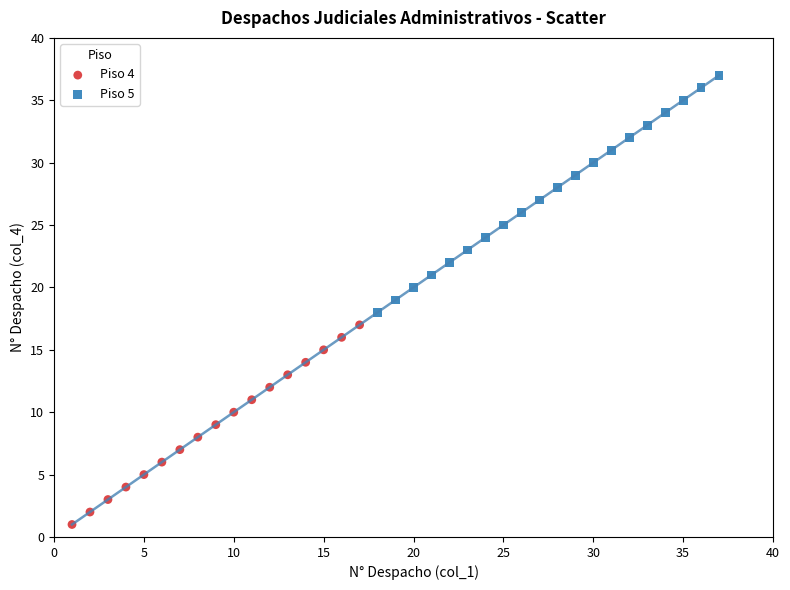

Which series has the largest Y range (max minus min)?

Piso 5